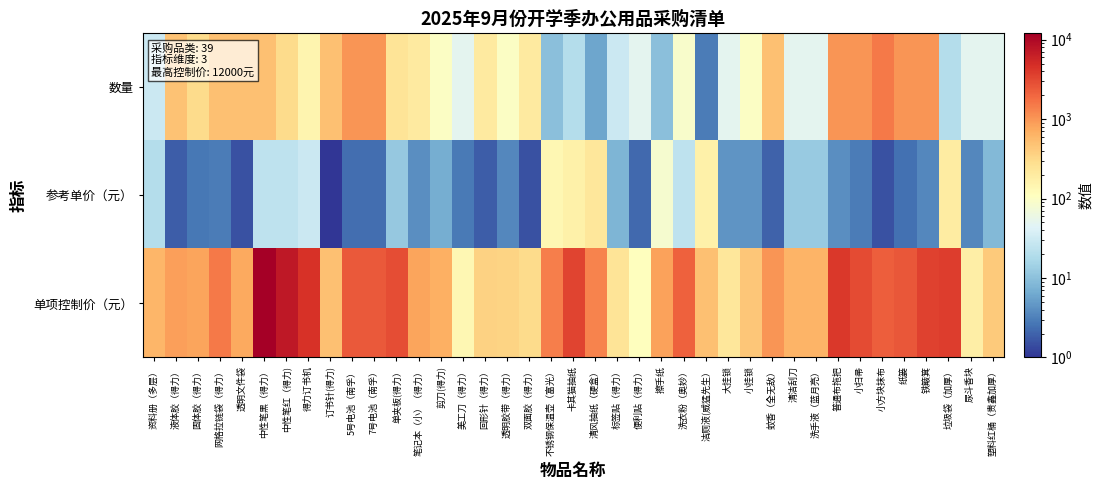

Rank the series by their maximum value, from lowest to highest.

参考单价（元）, 数量, 单项控制价（元）